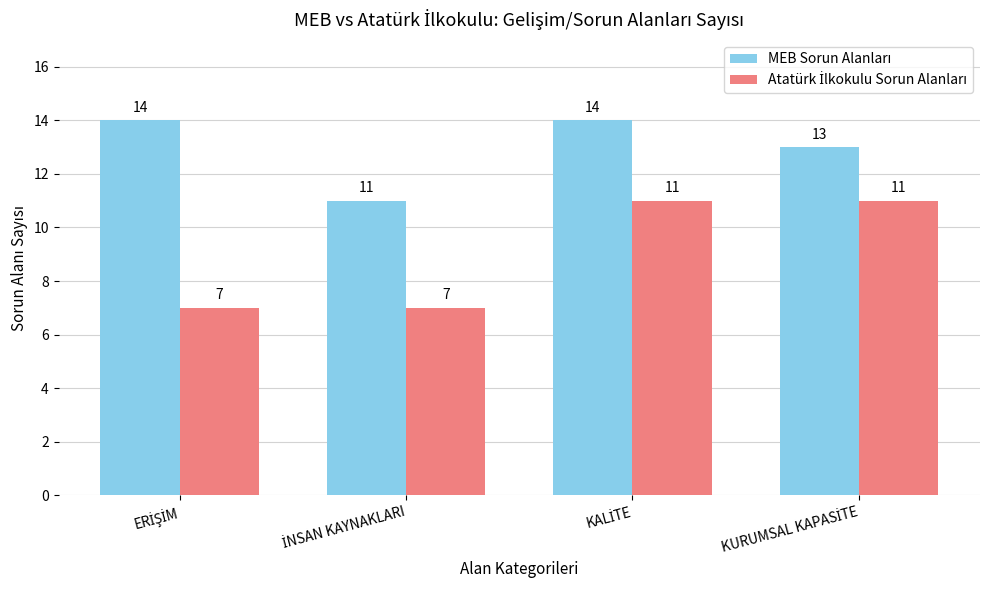

What is the greatest value displayed?

14